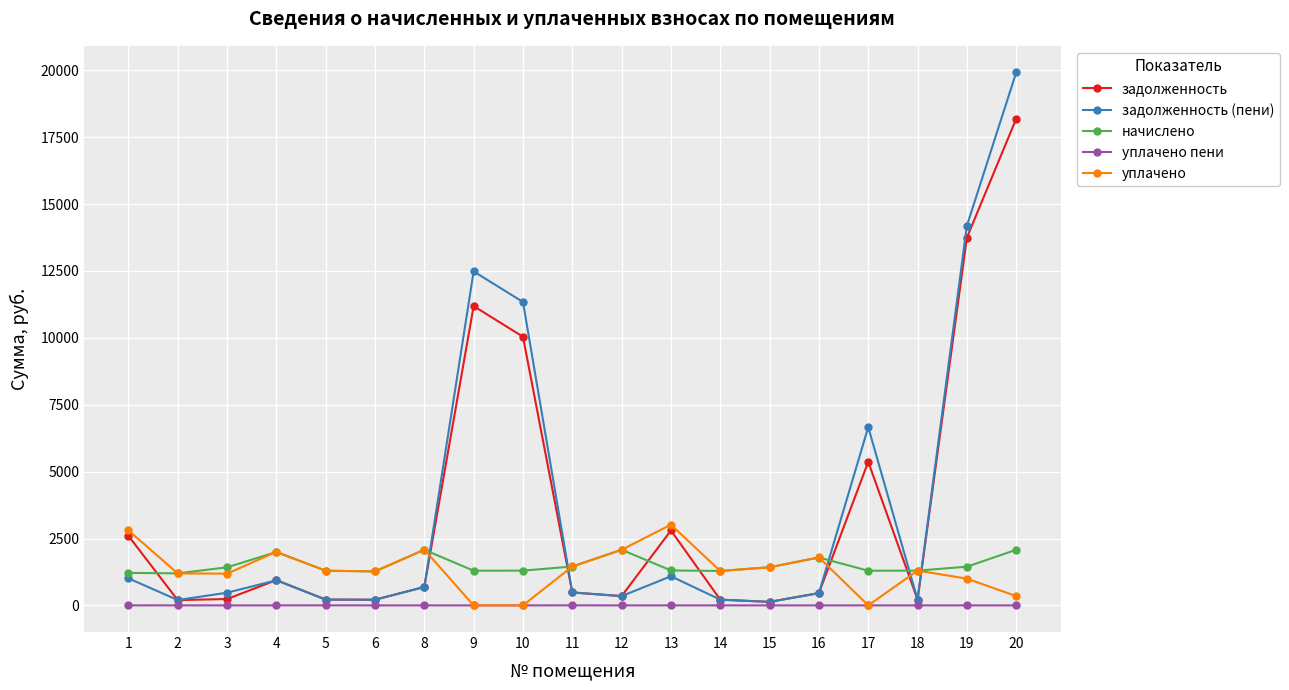

What is the value of the задолженность point at the 8th from the left?

11187.4